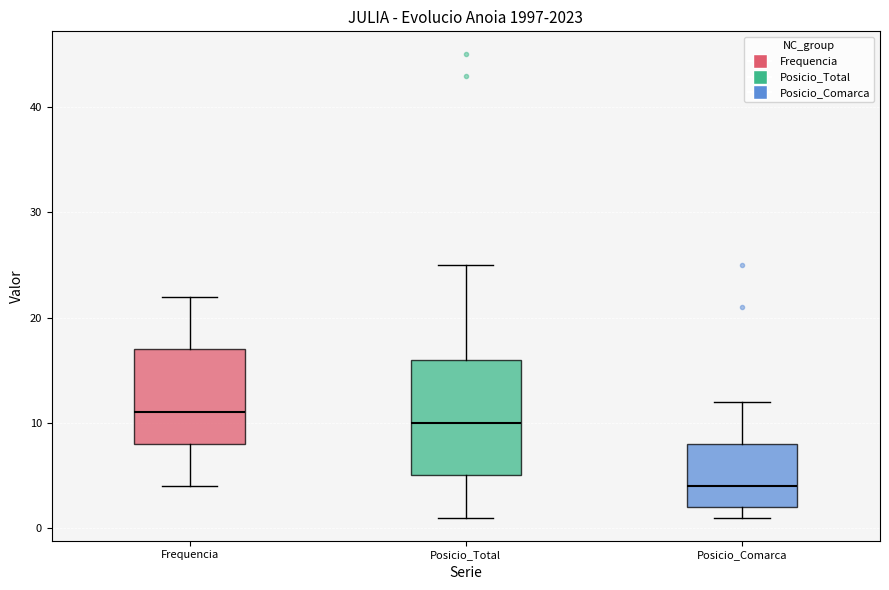

Comparing the boxes themselves (not the whiskers), which one is the tallest?

Posicio_Total